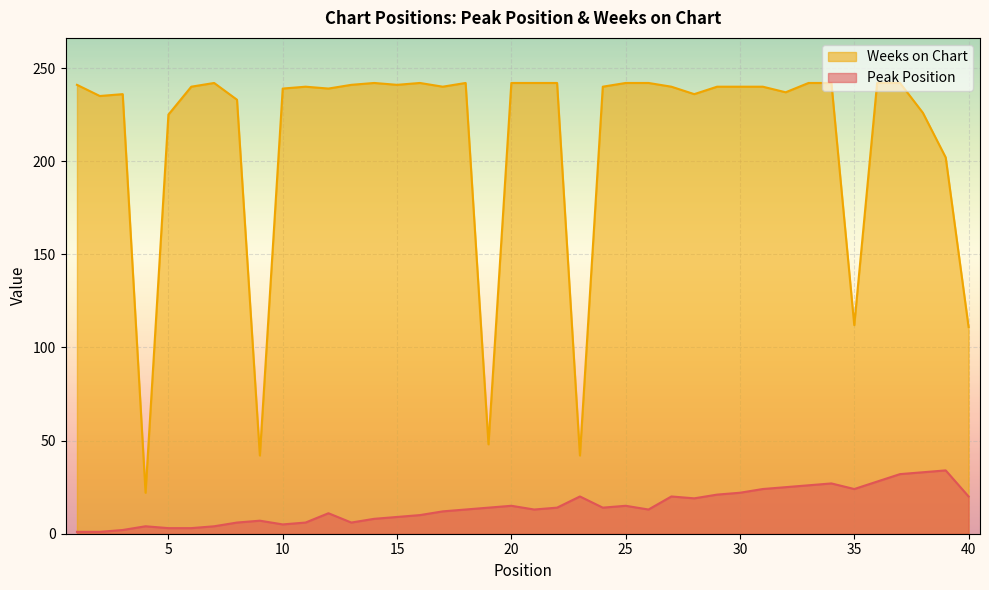

Where does the Weeks on Chart series first go above 240?

1